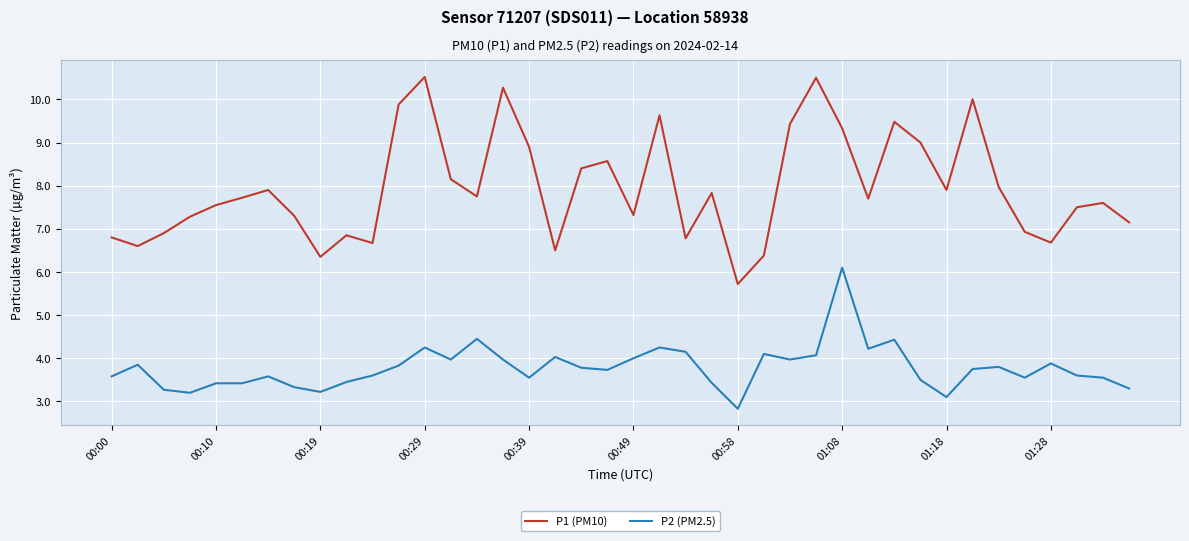

True or false: P1 (PM10) and P2 (PM2.5) cross at least once.

False